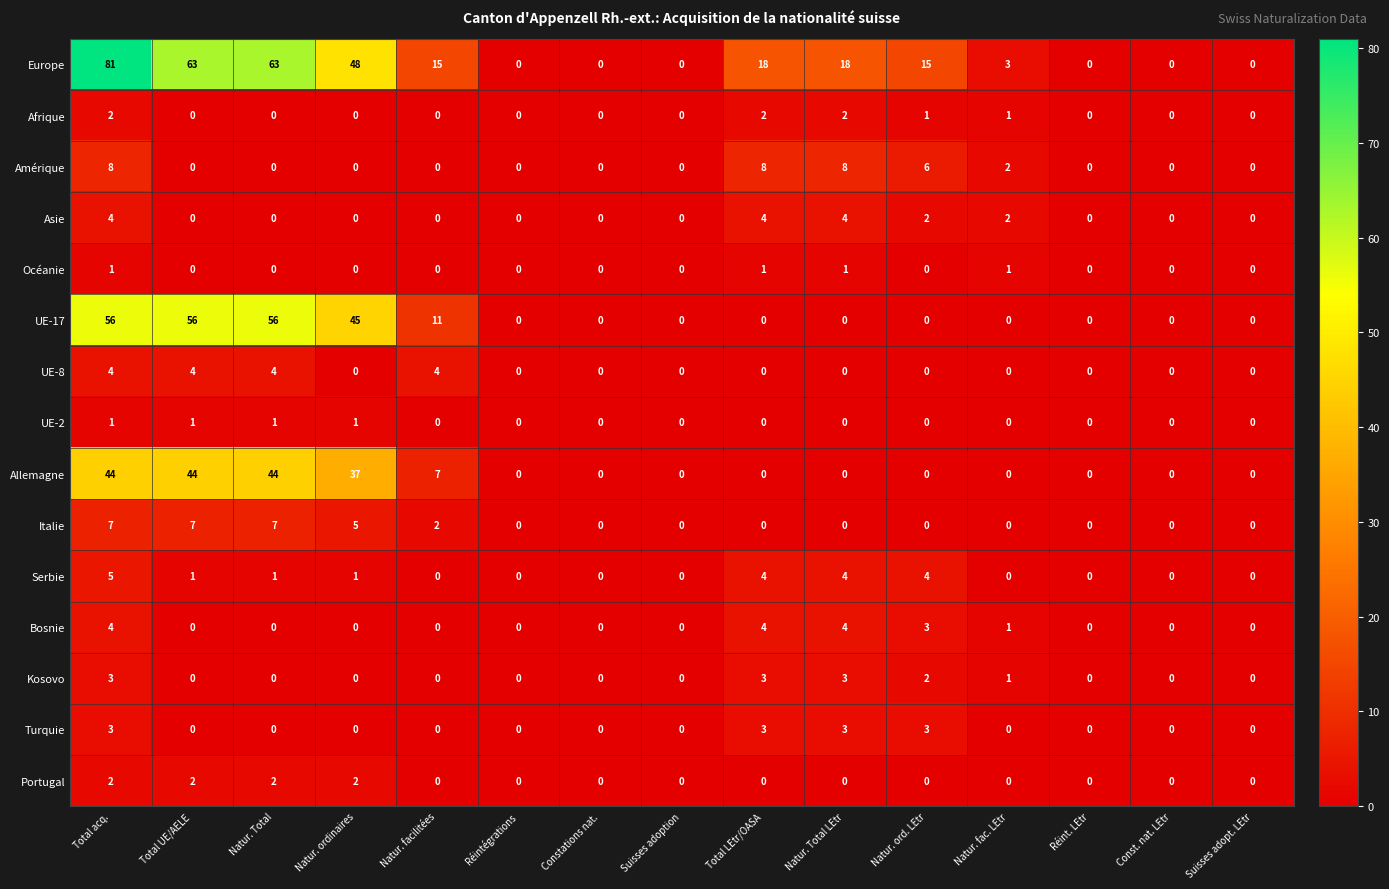

What is the sum of the Italie values at Constations nat. and Total acq.?

7